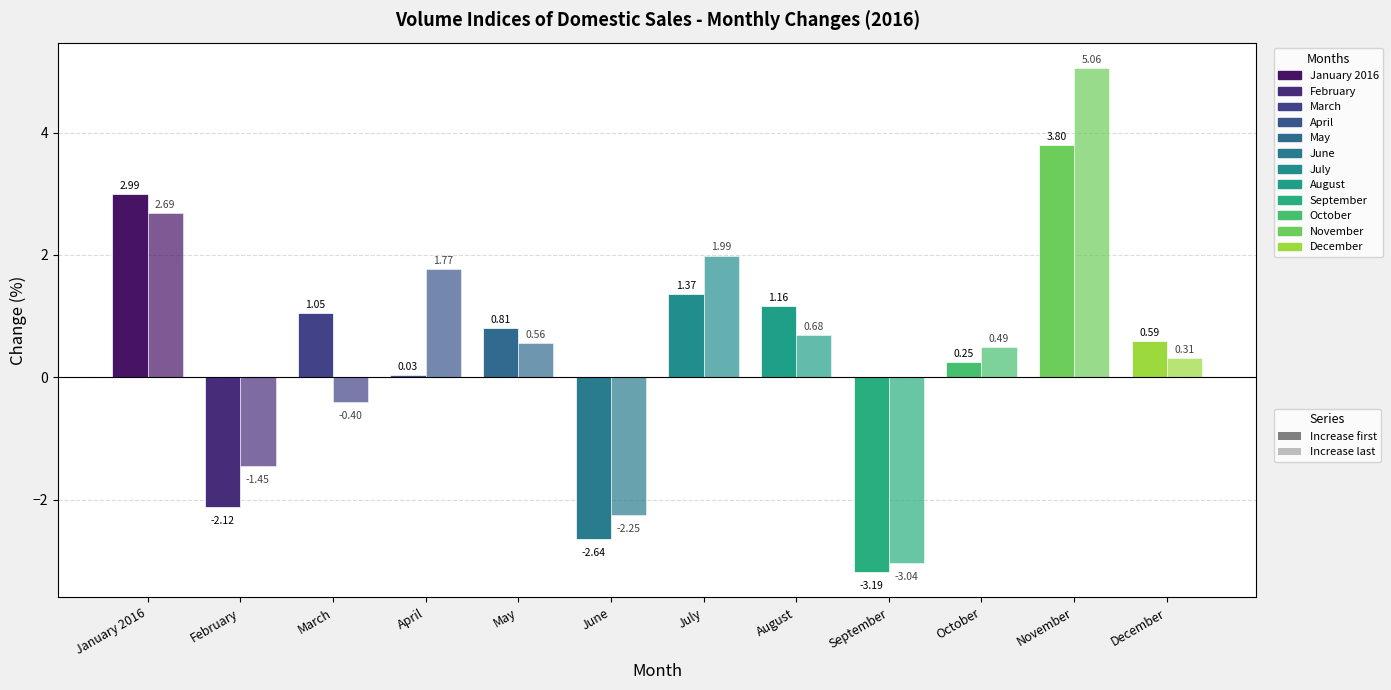

Does the chart contain any negative values?

Yes